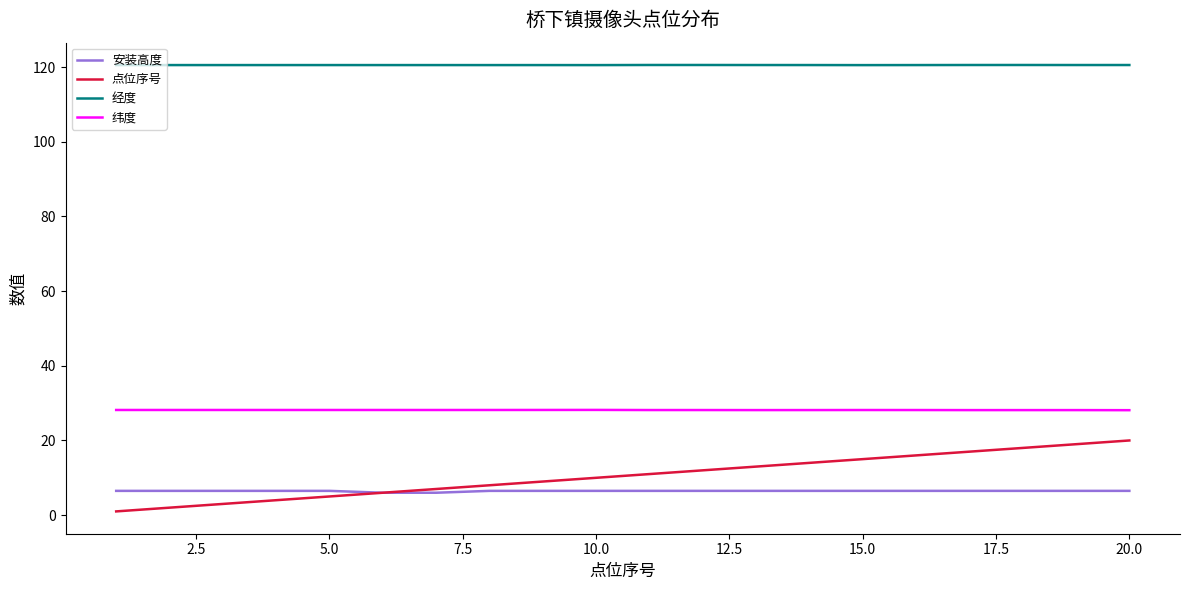

Which series has the largest range (max minus min)?

点位序号